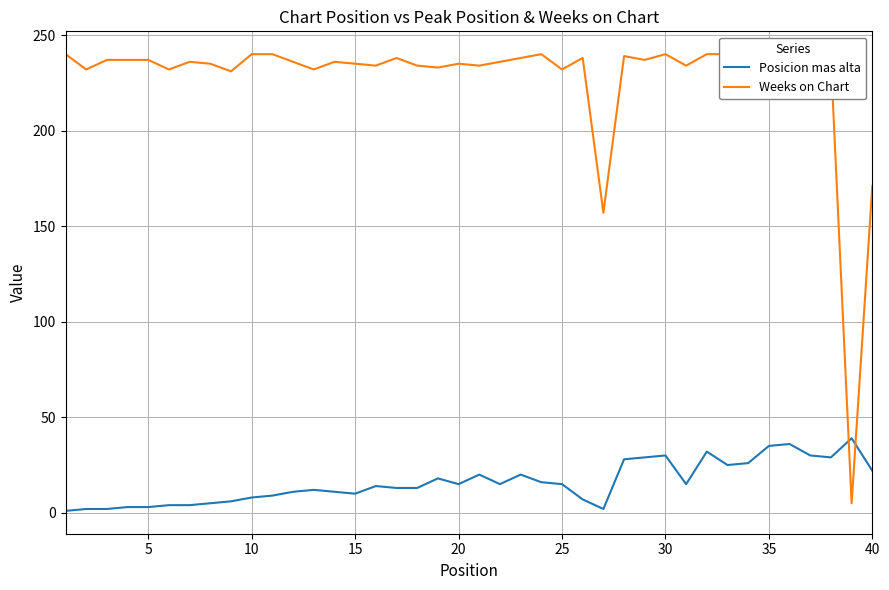

Is this an area chart (filled region under the line)?

No